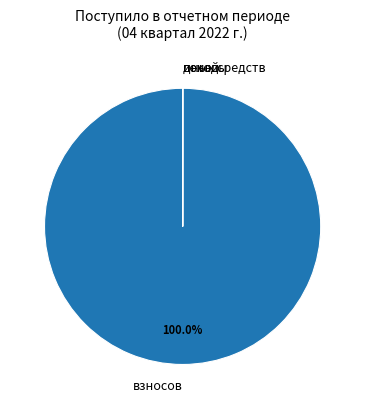

Does any single category account for the majority?

Yes